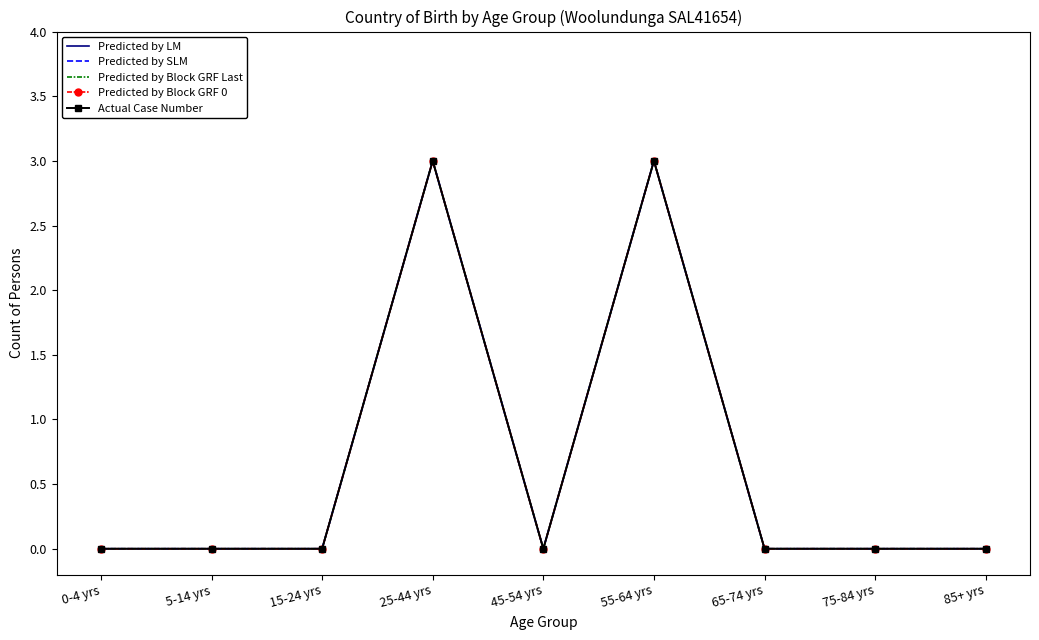

True or false: Predicted by Block GRF Last has a value of 2 at 65-74 yrs.

False